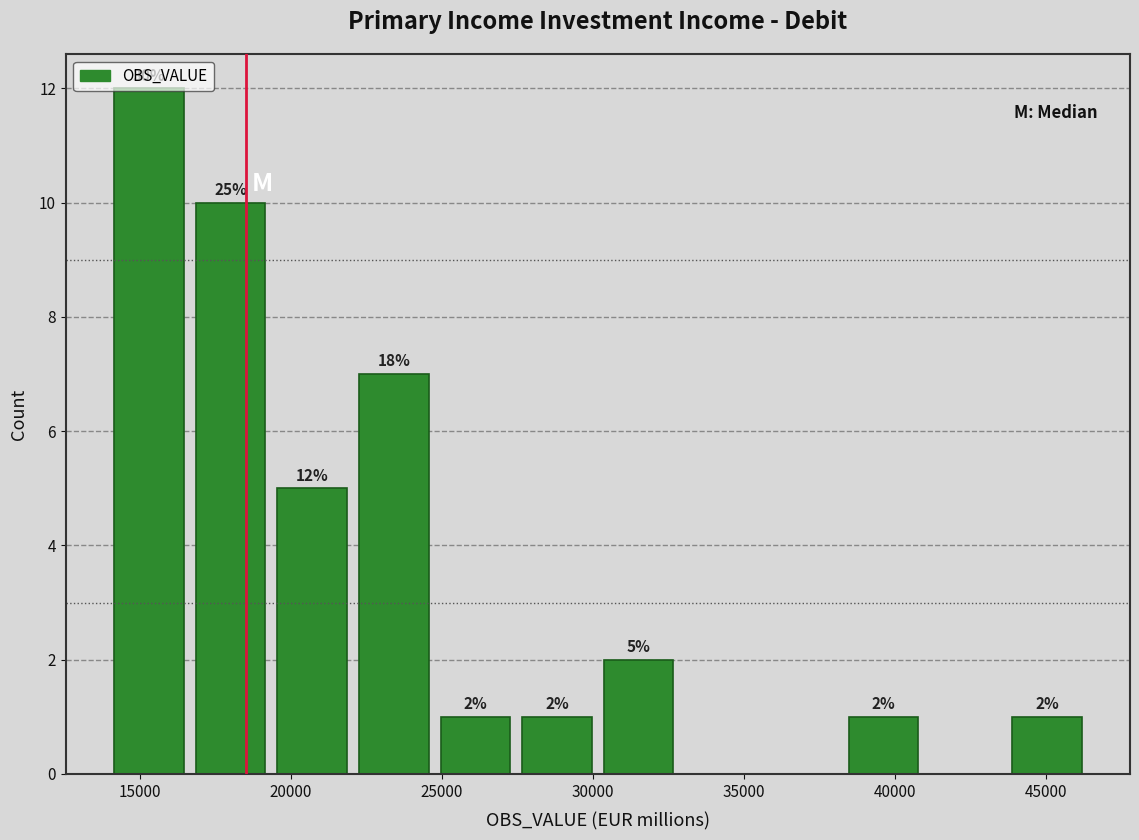

Over which range of the x-axis is the bar tallest?

14000 to 16500